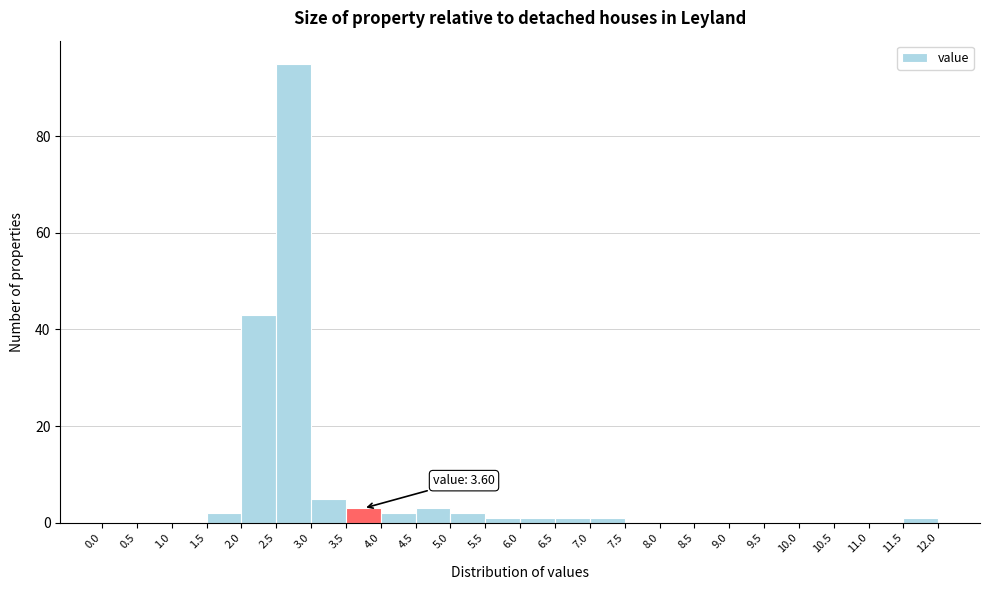

Which range on the x-axis has the tallest bar?

2.5 to 3.0